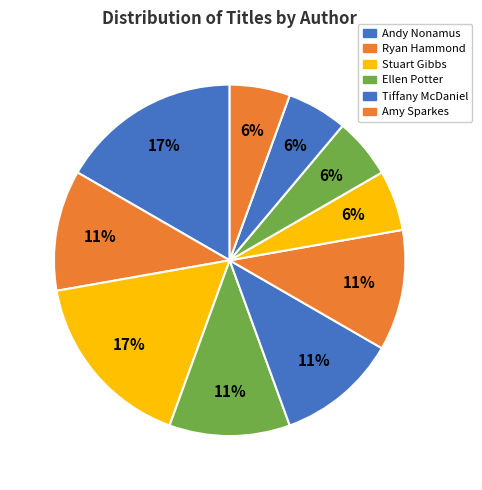

How many slices are in this pie chart?

10